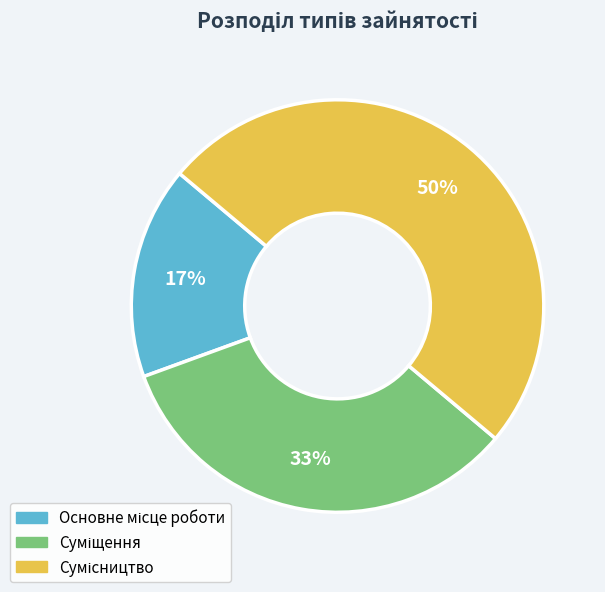

To the nearest percent, what is the average slice percentage?

33%